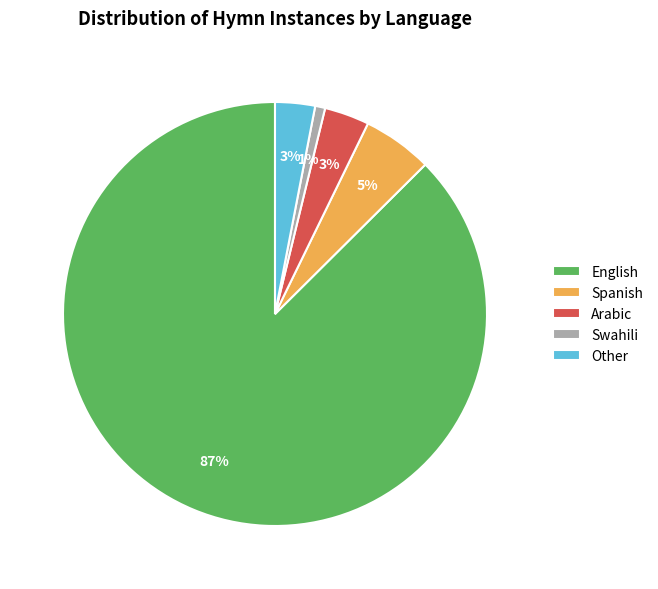

Between English and Swahili, which is larger?

English